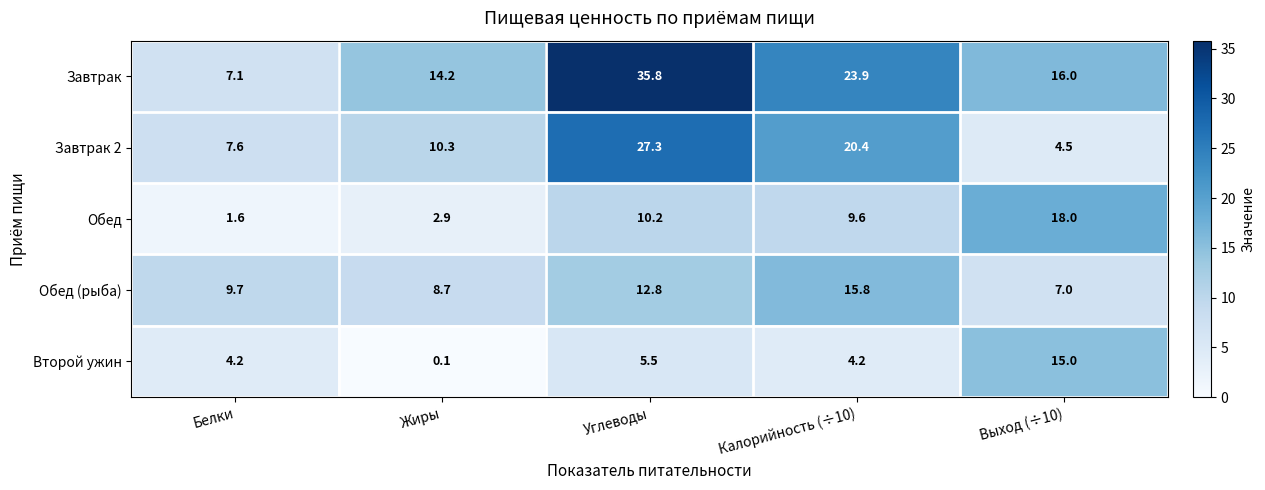

What is the smallest value displayed?

0.1